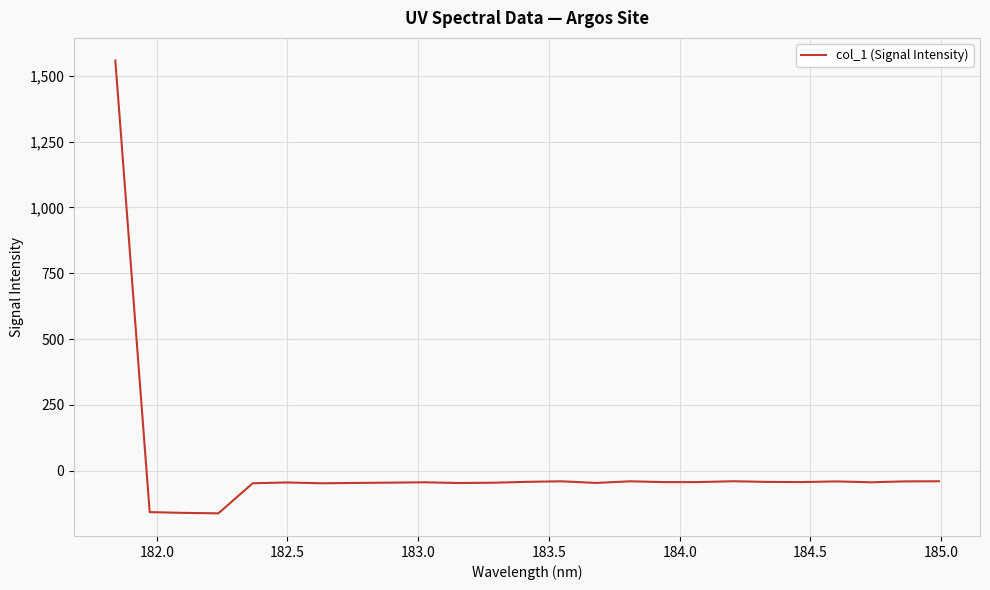

What is the smallest value displayed?

-162.2